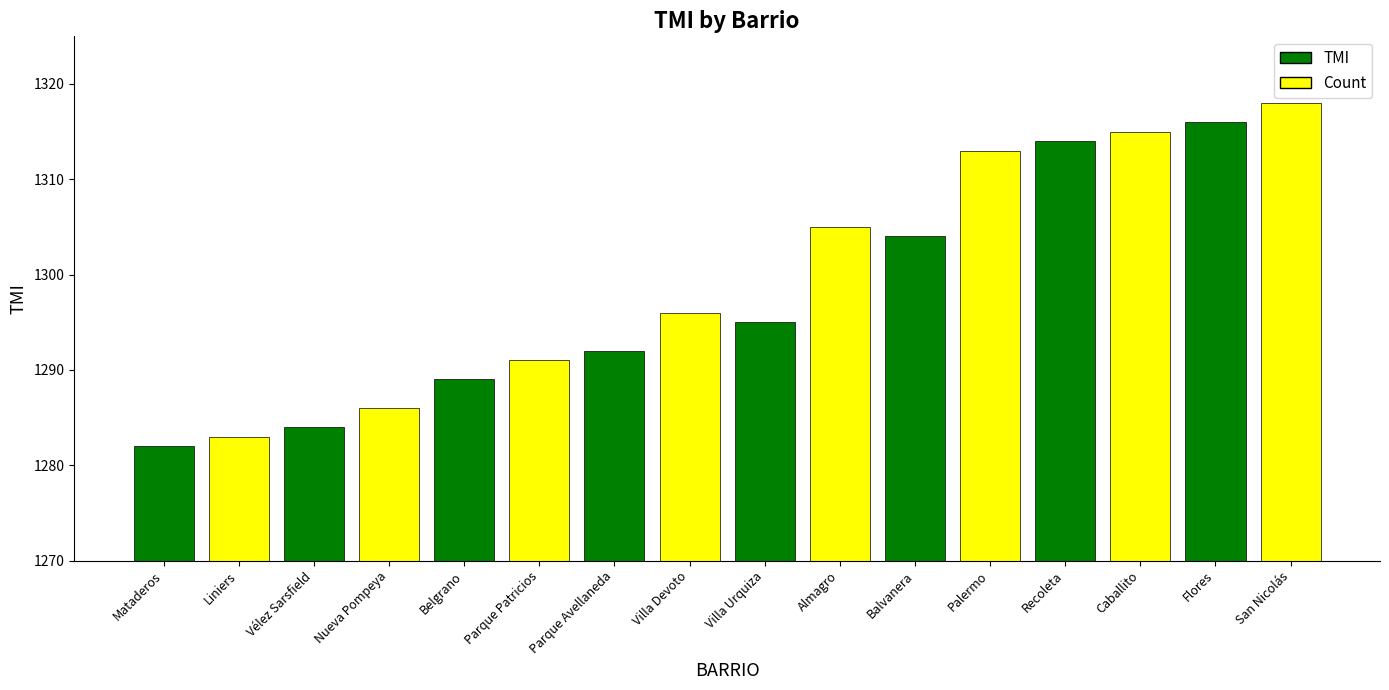

What is the difference between the maximum and minimum values?

36